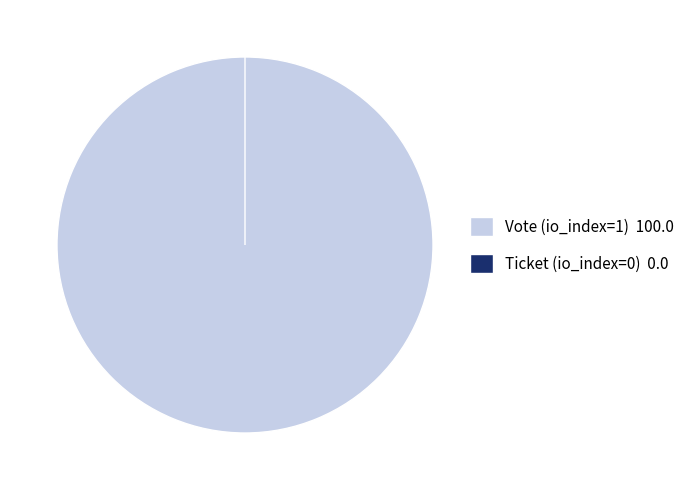

Combined, do Vote (io_index=1) and Ticket (io_index=0) account for over 50%?

Yes